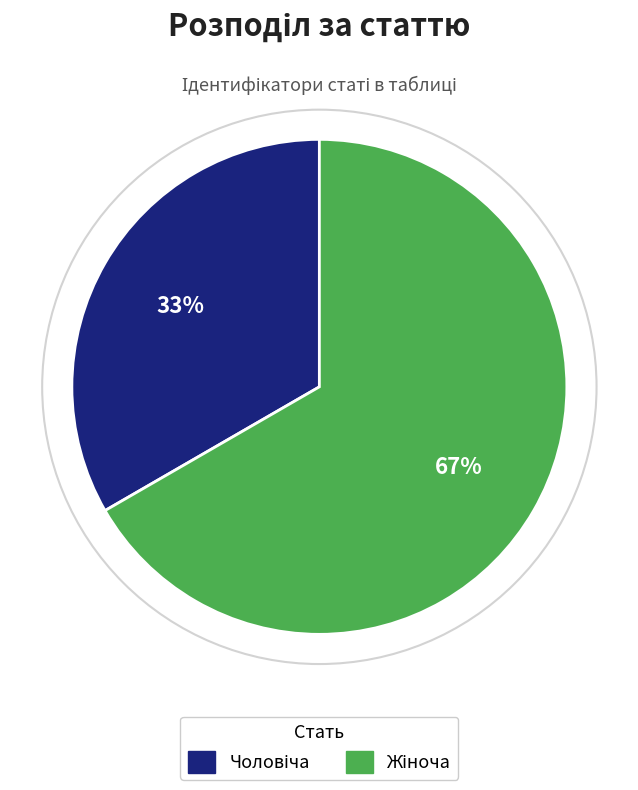

To the nearest percent, what is the average slice percentage?

50%